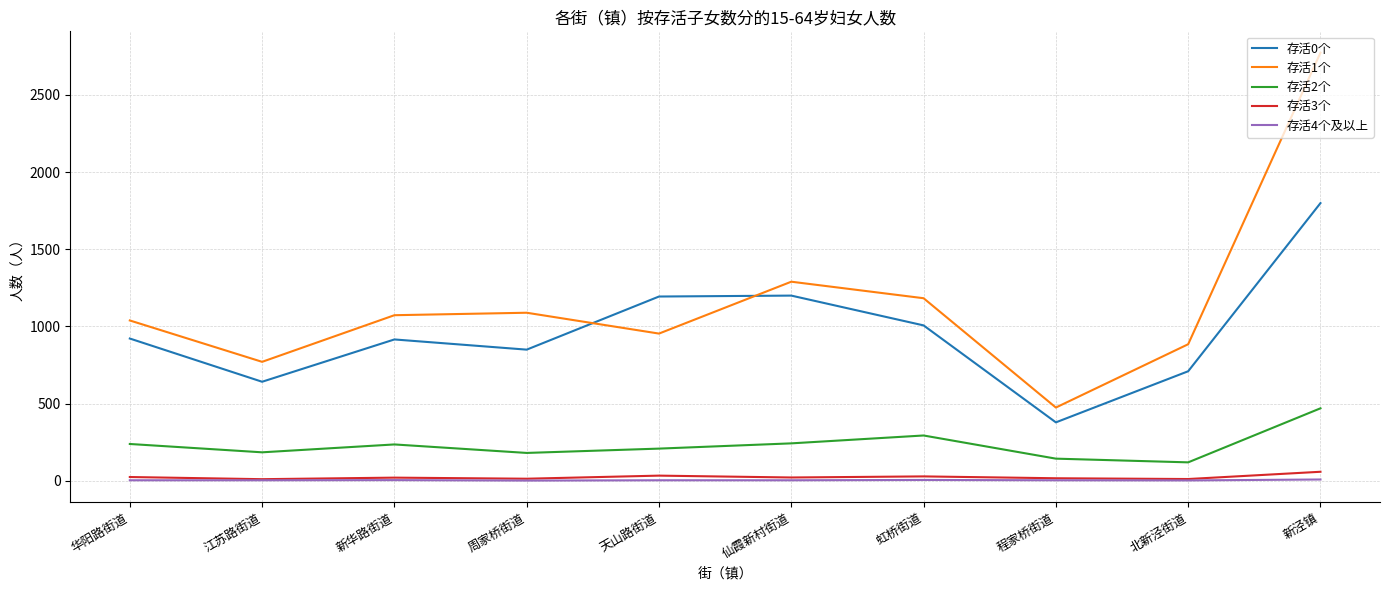

Where does the 存活3个 series first go above 22?

华阳路街道